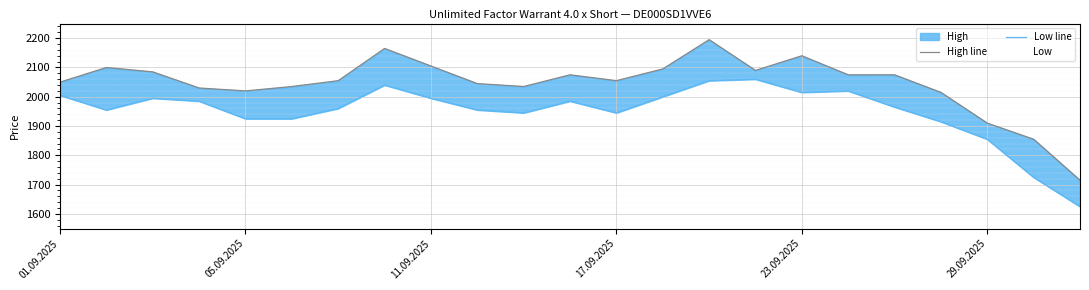

Rank the series at 14 from lowest to highest value.

Low line, High line